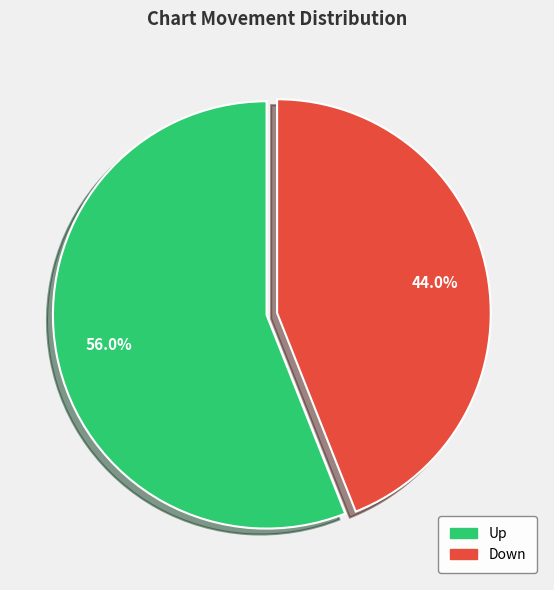

To the nearest percent, what is the difference between the largest and smallest slice percentages?

12%